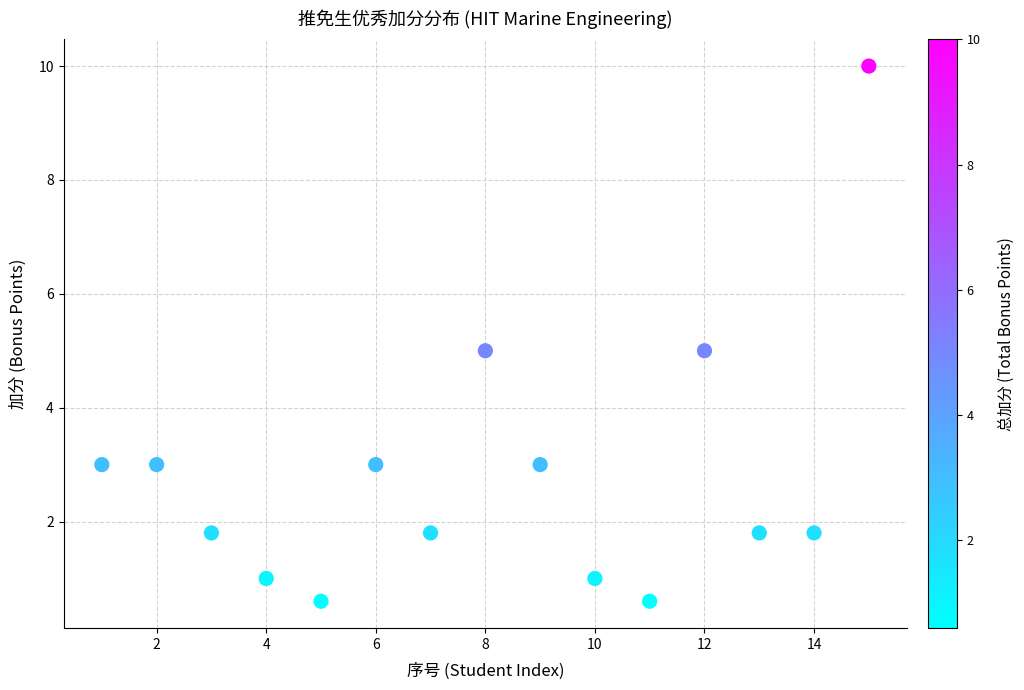

What is the range of Y values (max minus min)?

9.4